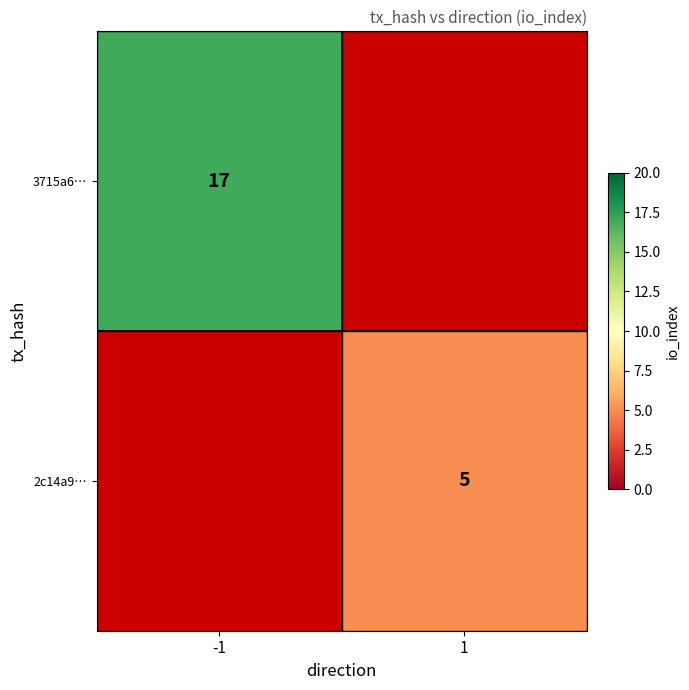

Is the value of 3715a6… at -1 greater than the value of 2c14a9… at 1?

Yes